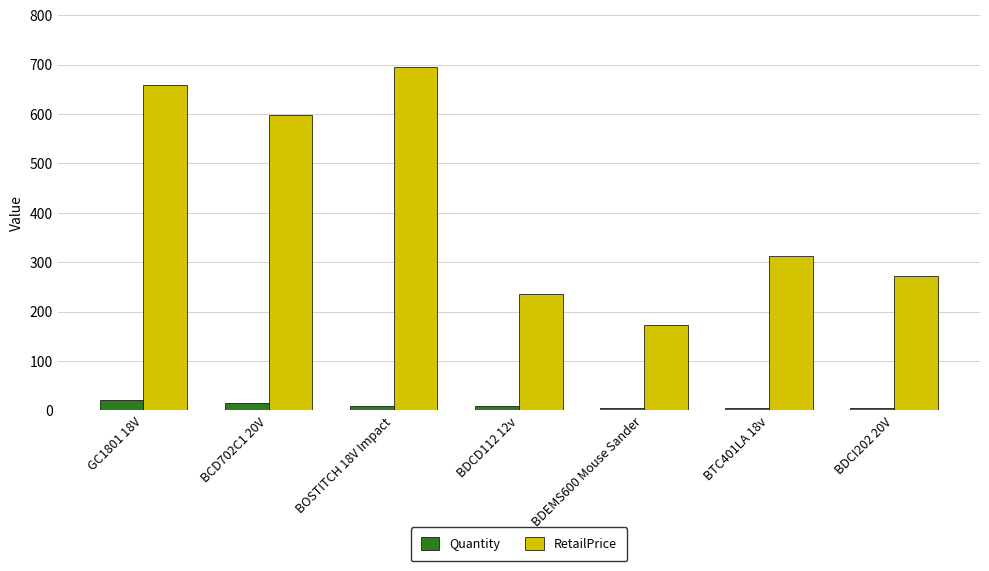

List the series in order of their peak value, highest first.

RetailPrice, Quantity